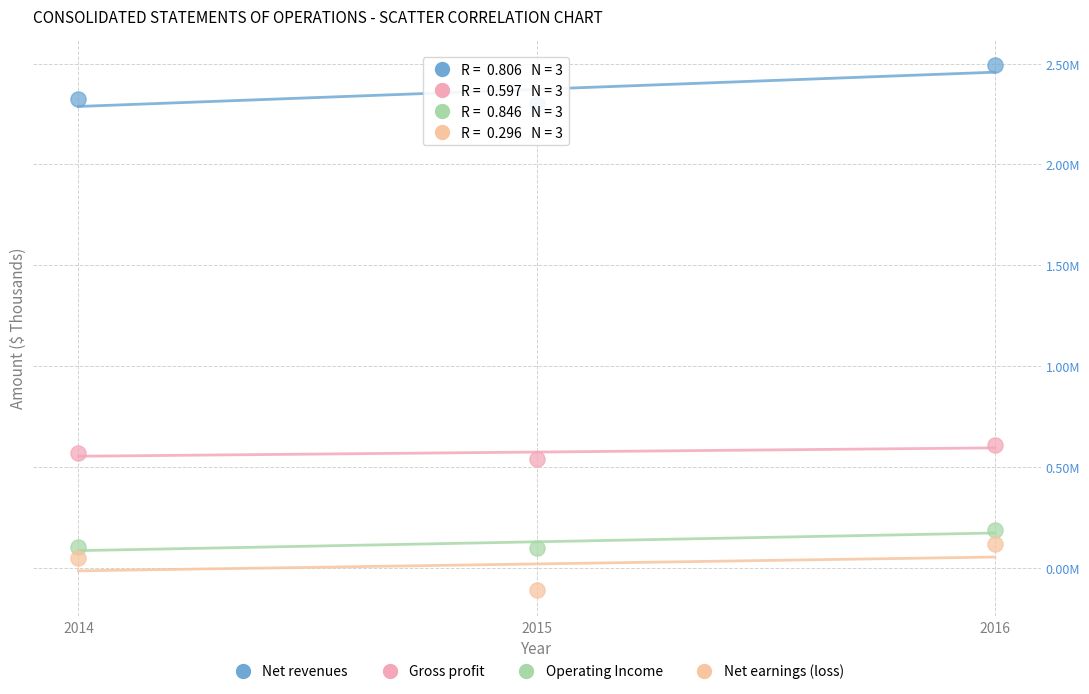

What are all the series names shown in the legend?

Net revenues, Gross profit, Operating Income, Net earnings (loss)